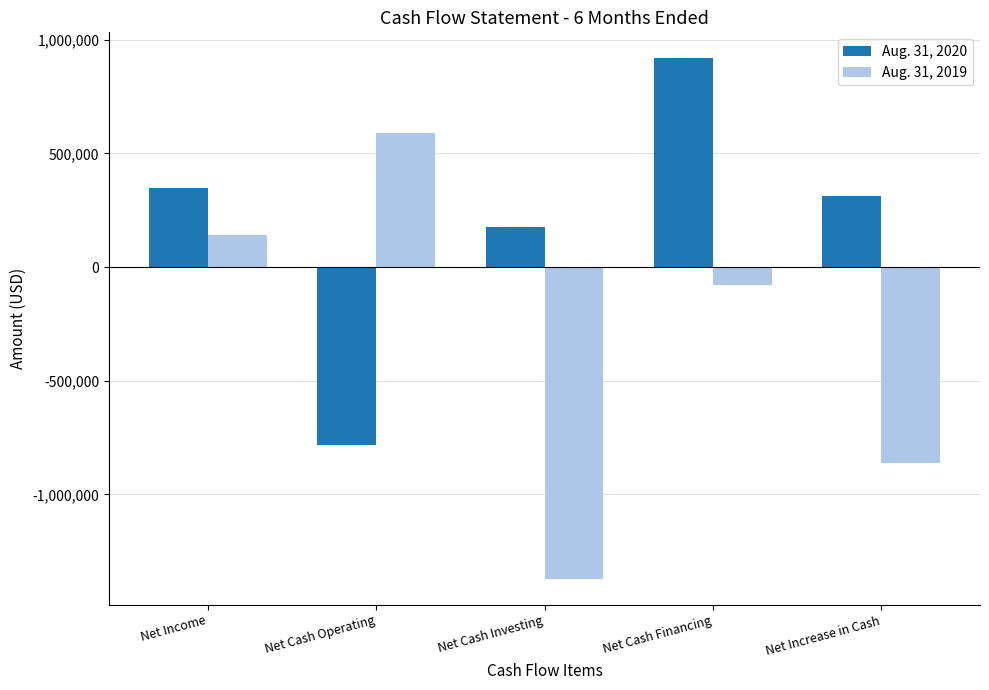

Is it true that Aug. 31, 2019 equals -1370953 at Net Cash Investing?

True